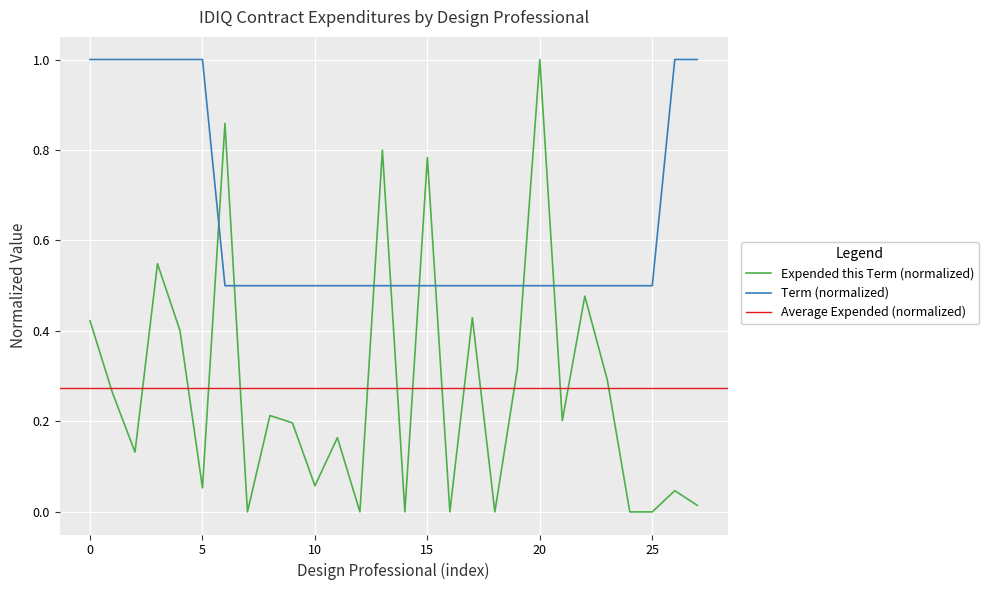

What is the lowest value of the Term series?

0.5